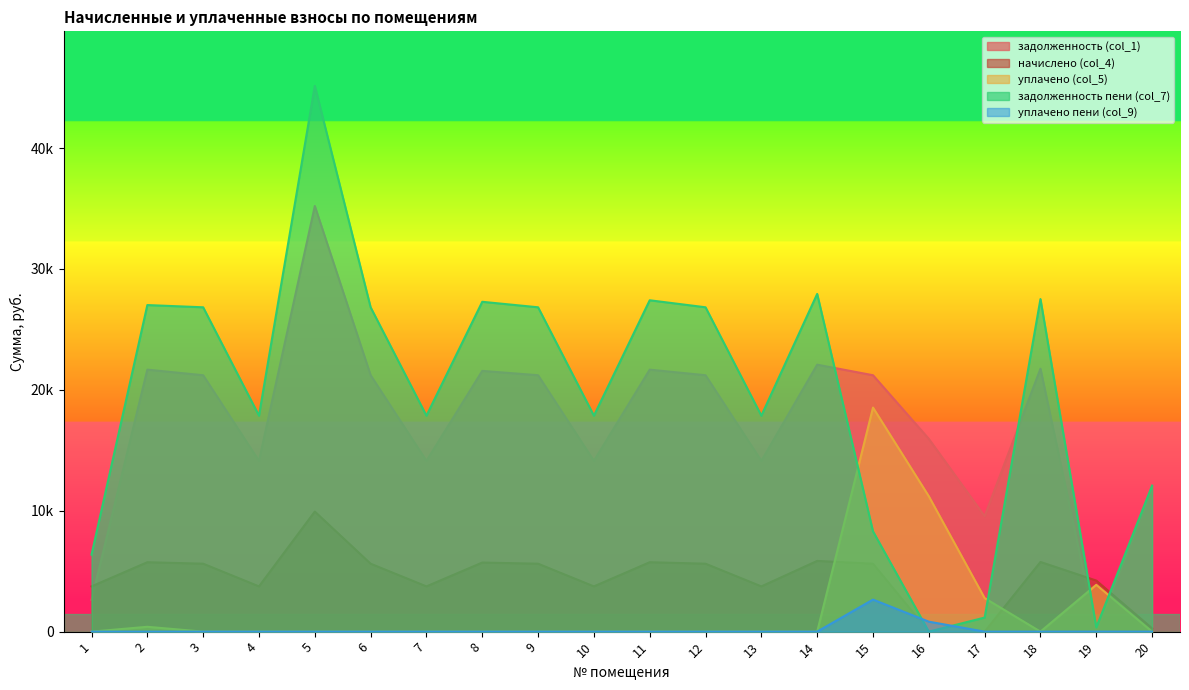

Where is the first local maximum for уплачено пени (col_9)?

15